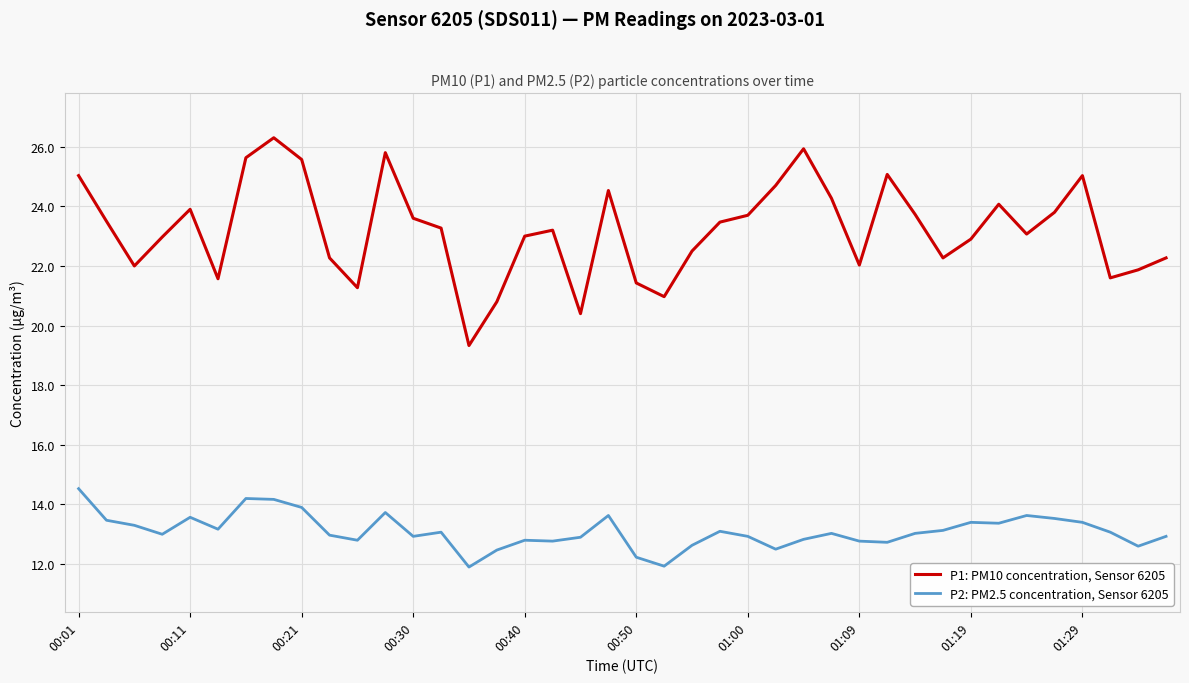

Which series has the widest spread of values?

P1: PM10 concentration, Sensor 6205